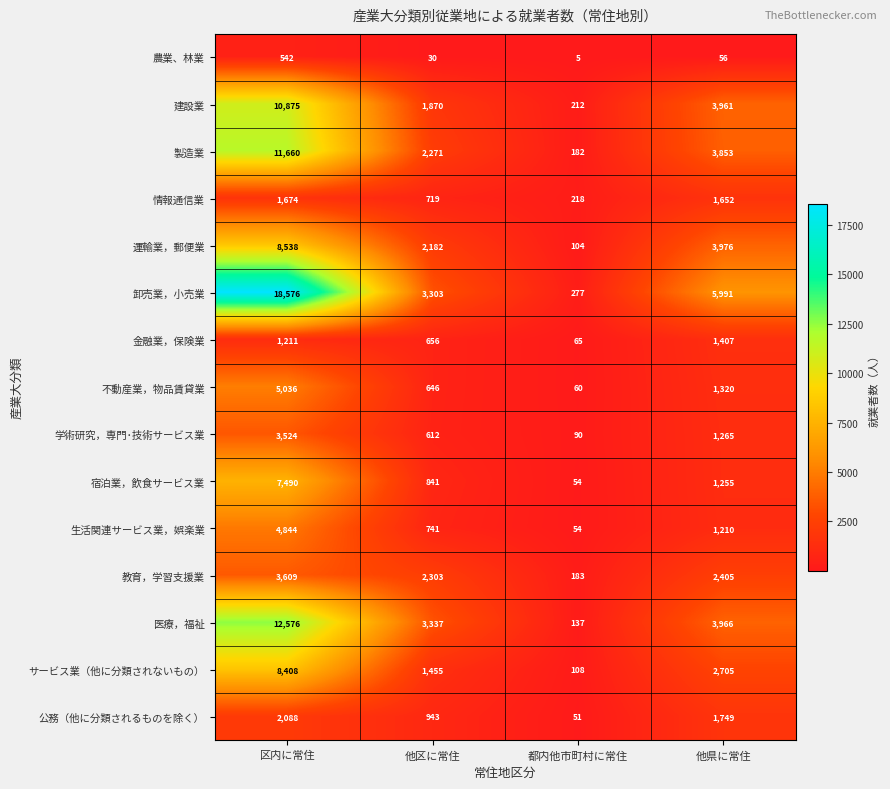

What is the difference between the maximum and minimum values in the 農業、林業 series?

537